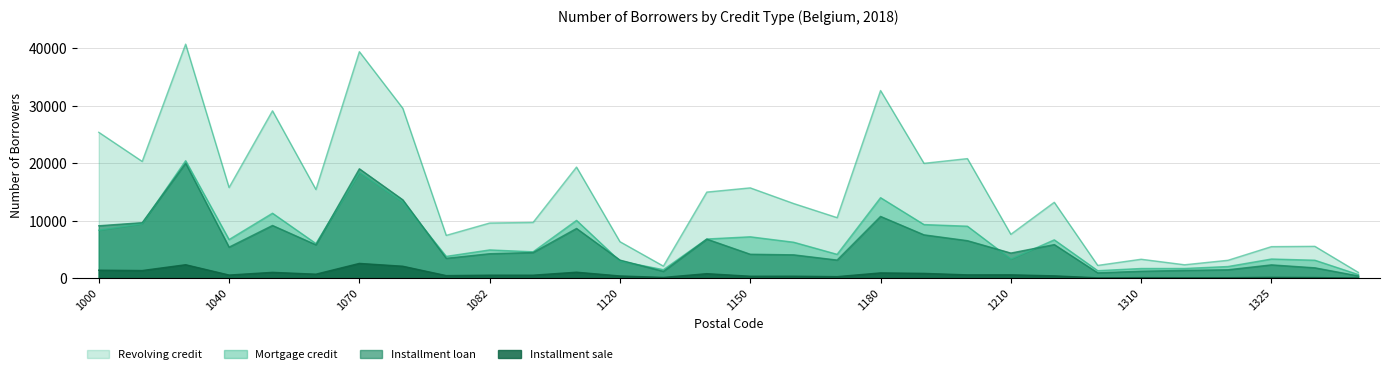

What is the difference between the second highest and second lowest values in the Revolving credit series?

37337